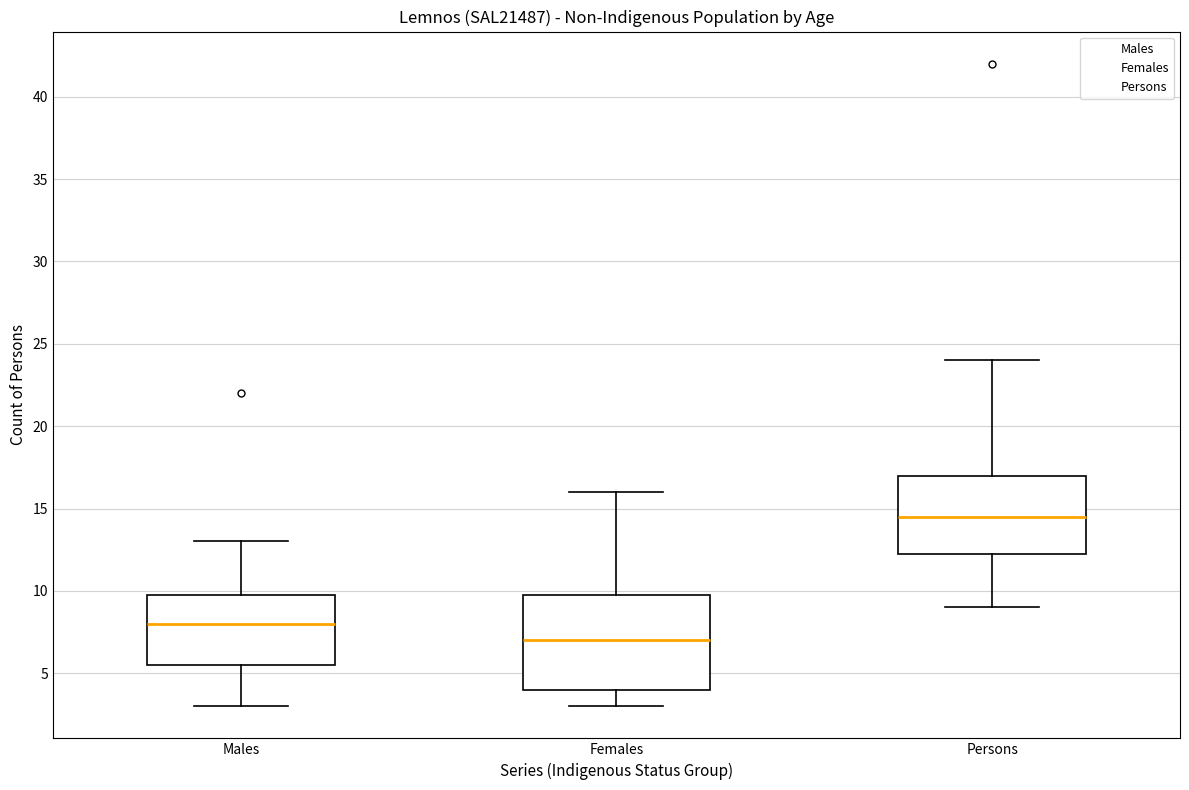

Where is the upper edge of the box for Males on the y-axis? The values are not printed on the chart, so give them approximately, as read against the axis.

10.0